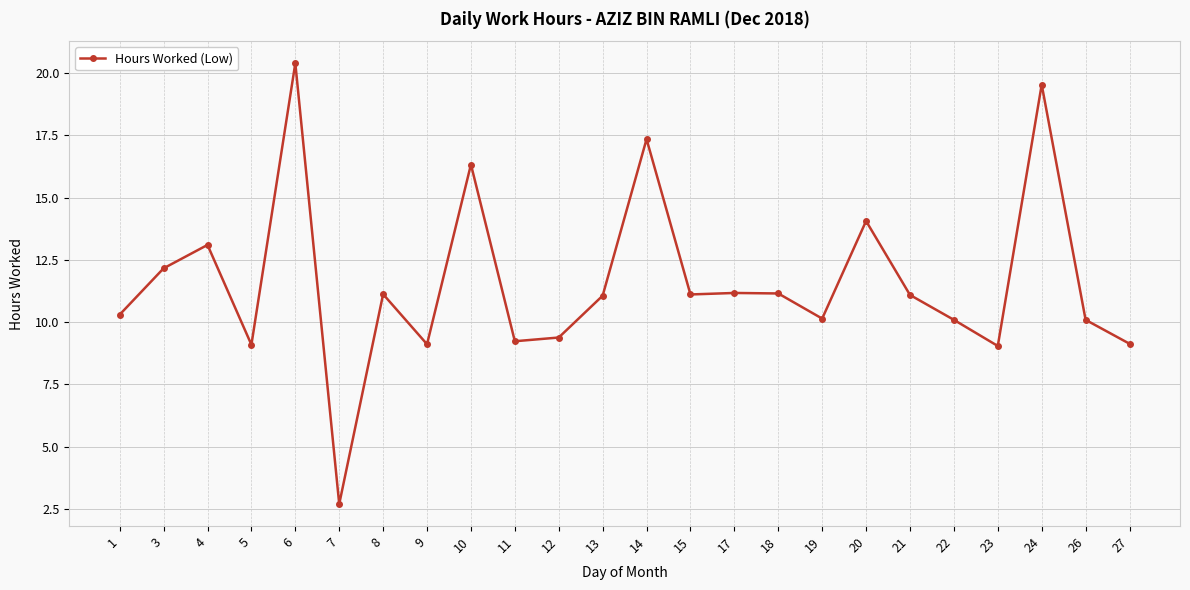

What is the approximate value at 19?

10.1